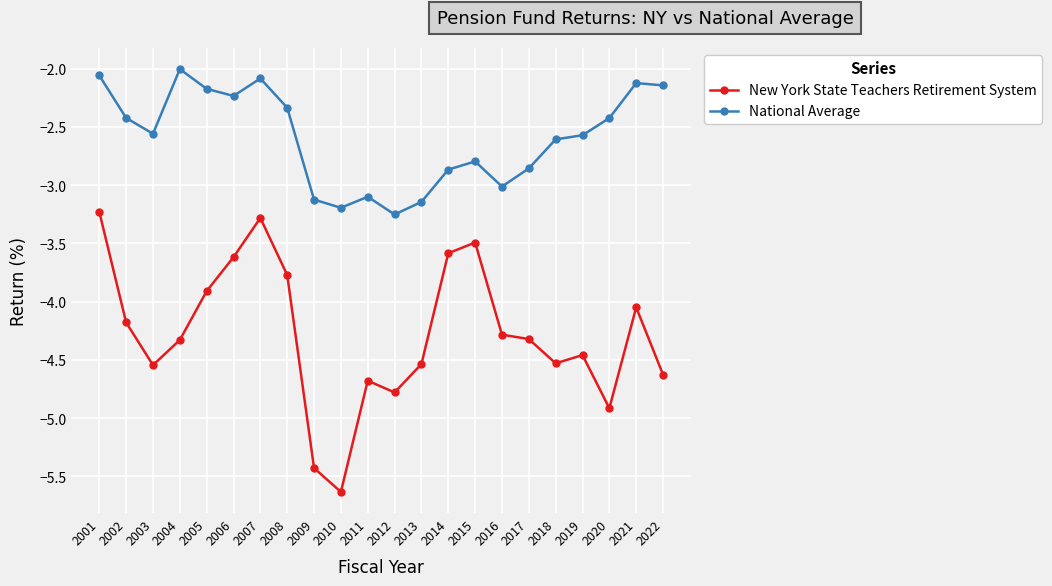

What are all the series names shown in the legend?

New York State Teachers Retirement System, National Average